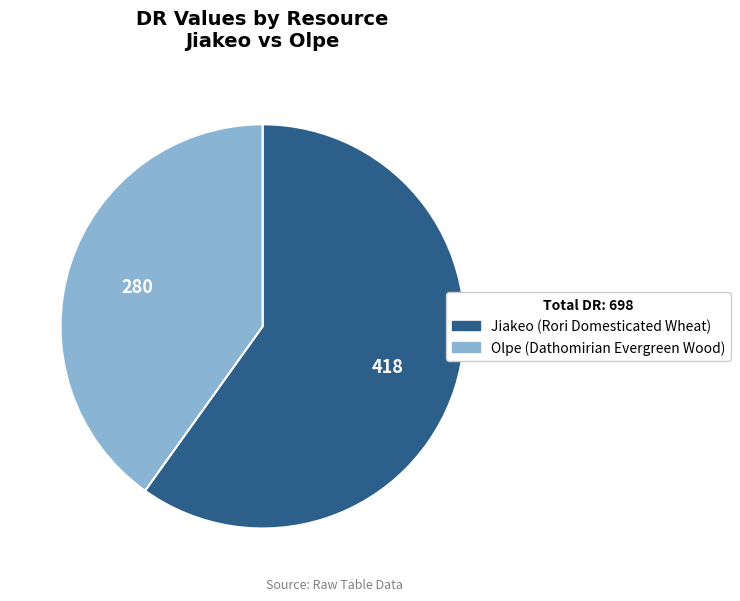

Is it true that Olpe is 40% of the pie?

True